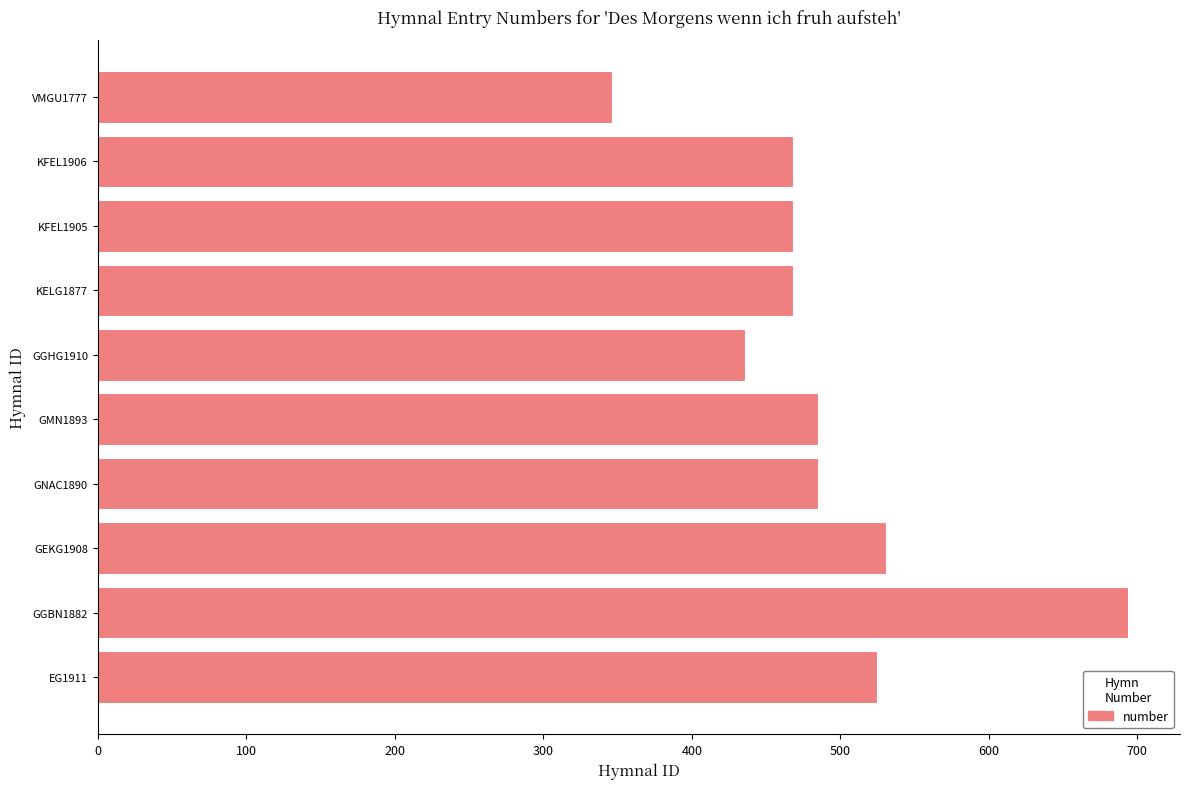

Reading top to bottom, transcribe all the data shown in this chart.

346	468	468	468	436	485	485	531	694	525